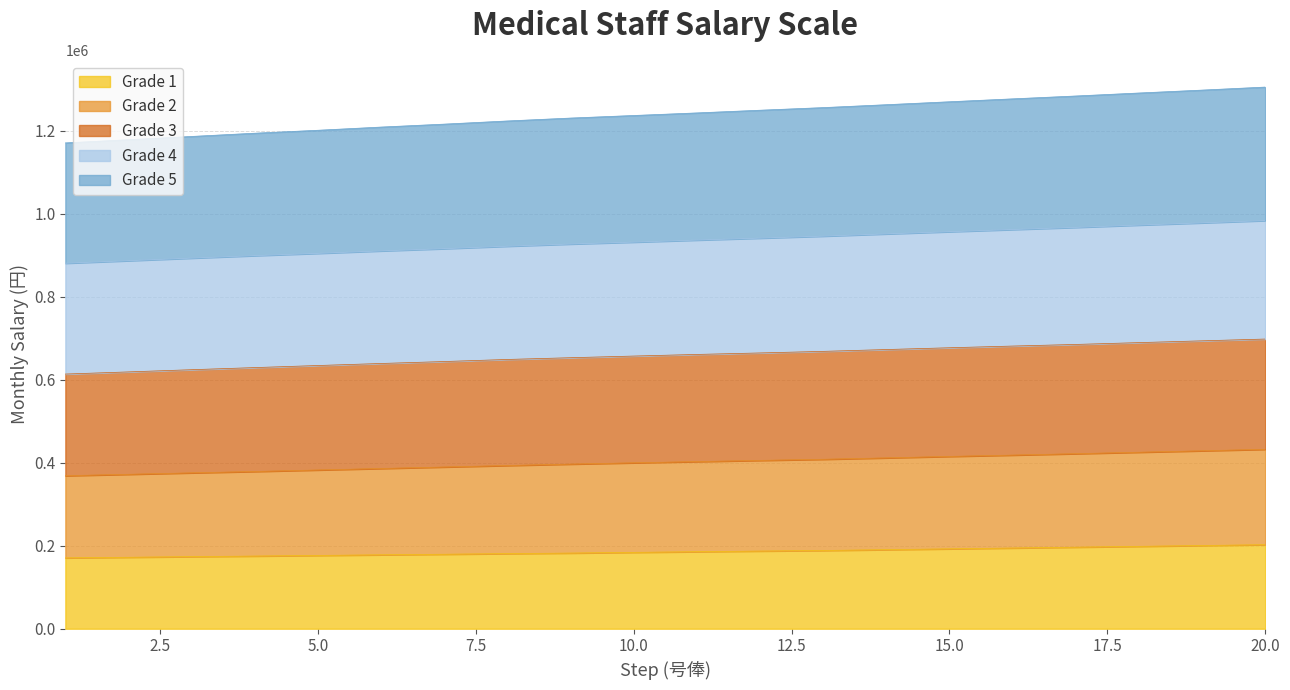

What is the minimum value for Grade 1?

170800